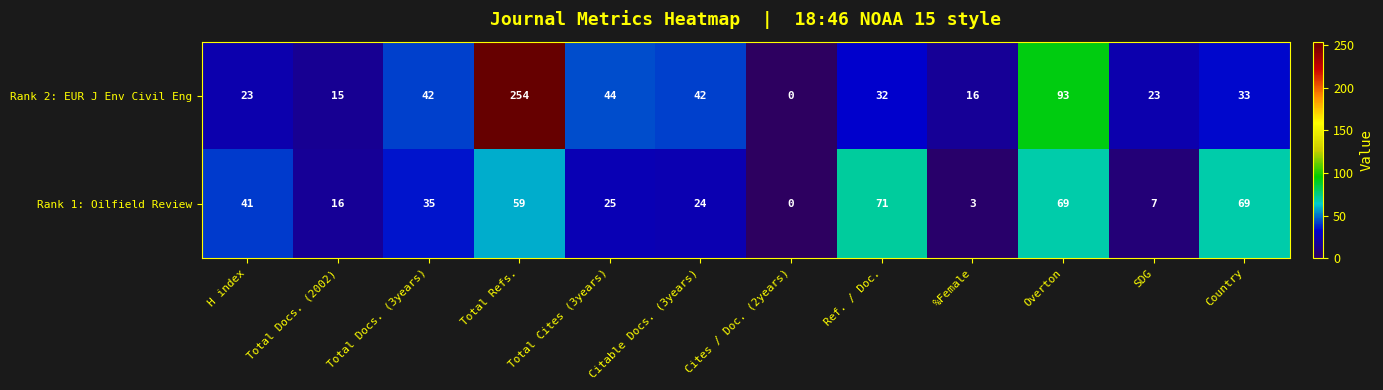

Is it true that Rank 1: Oilfield Review equals 7 at SDG?

True